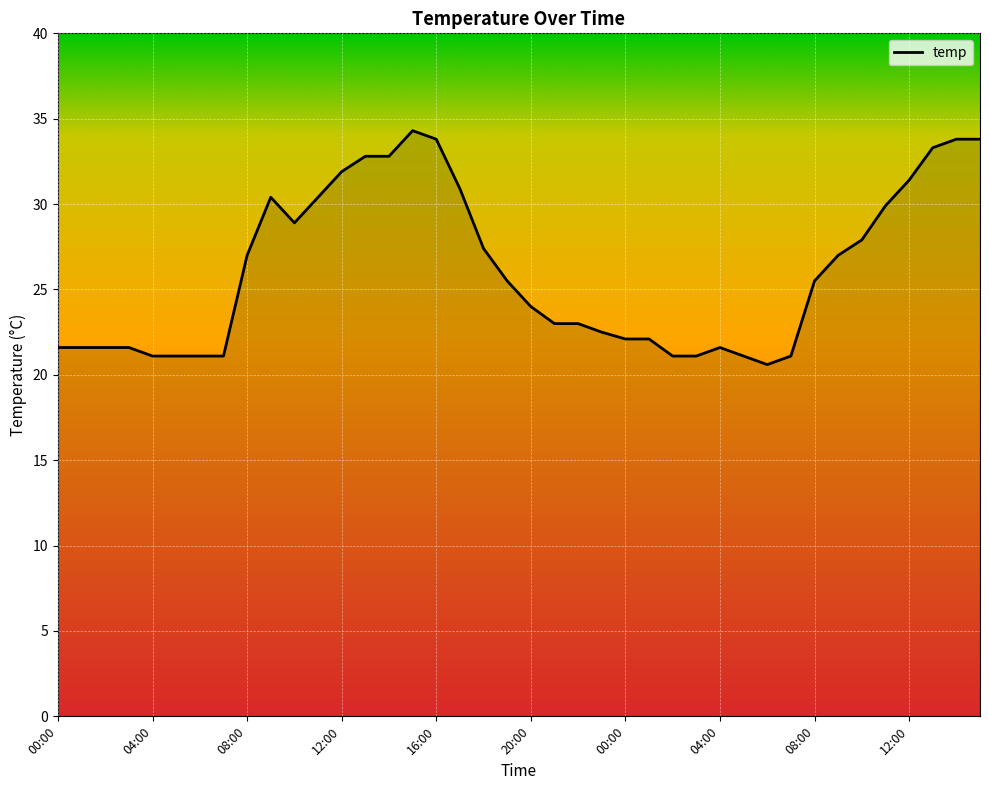

How many lines are shown in the chart?

1